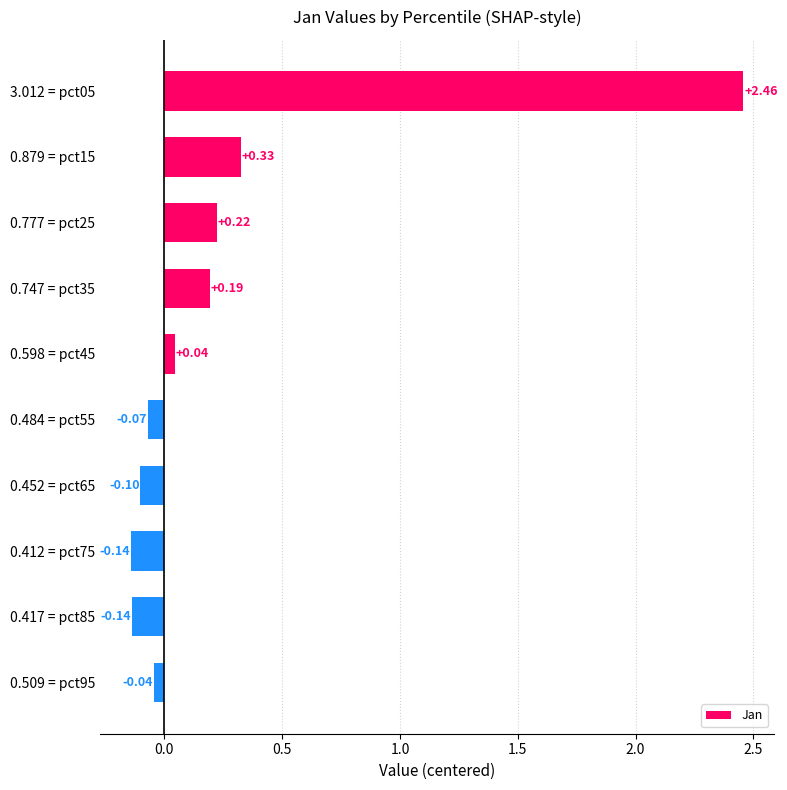

How many data points are less than 0?

5